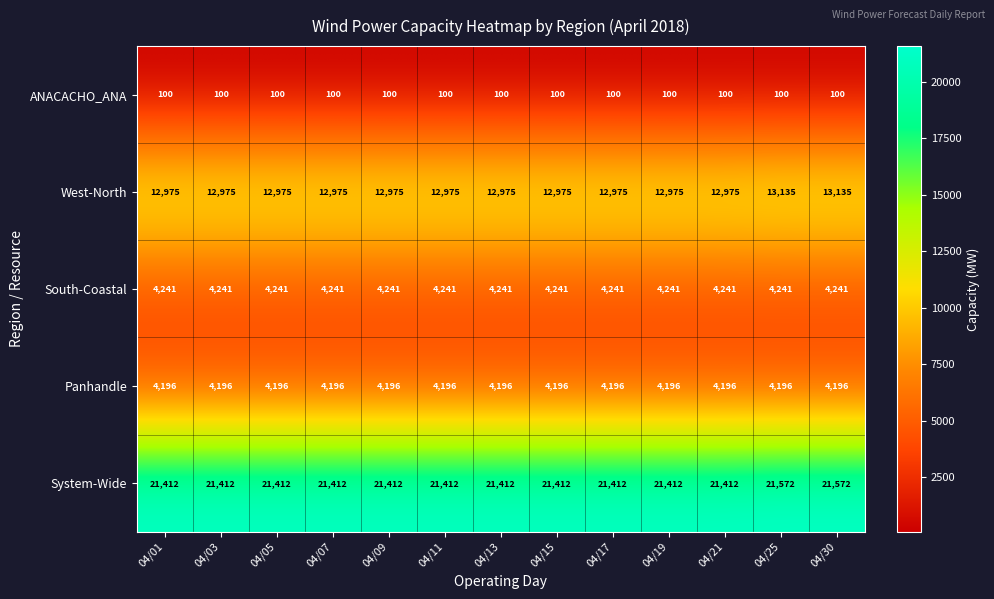

At how many categories does at least one series exceed 19363?

13